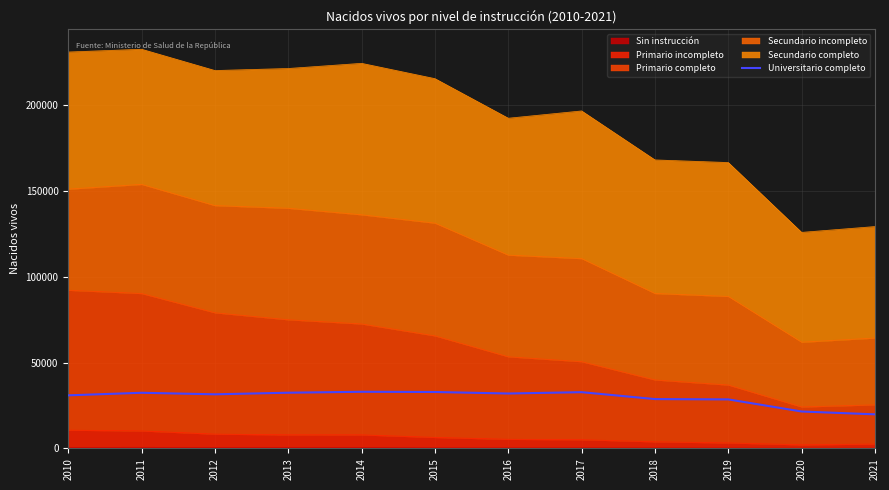

True or false: the data shows 6845.6 at 2018.

False